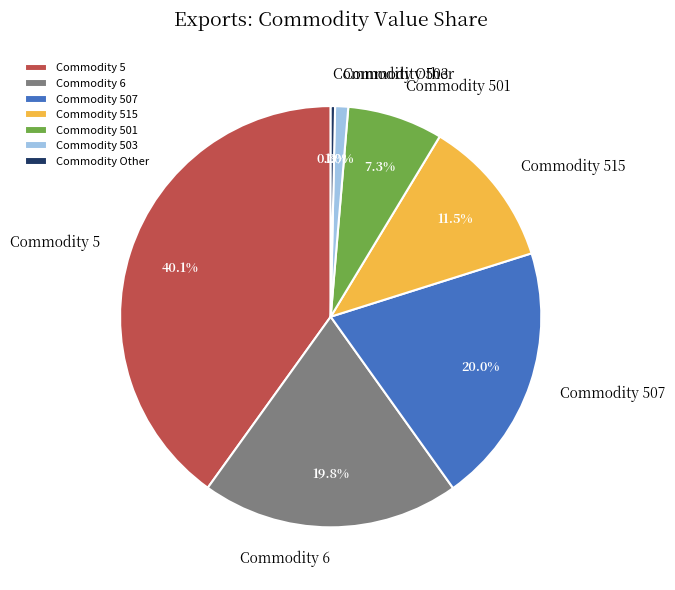

Between Commodity 6 and Commodity Other, which is larger?

Commodity 6